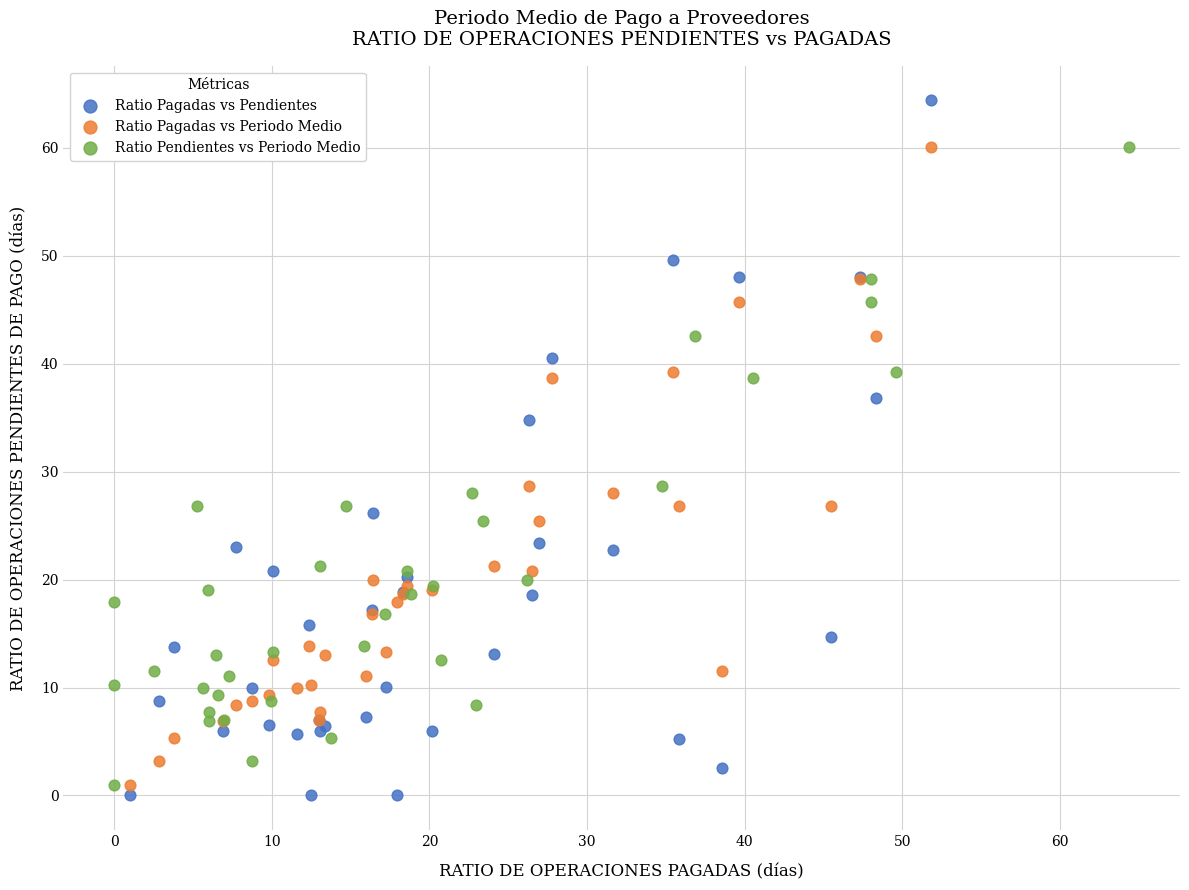

Which series has the largest Y range (max minus min)?

Ratio Pagadas vs Pendientes